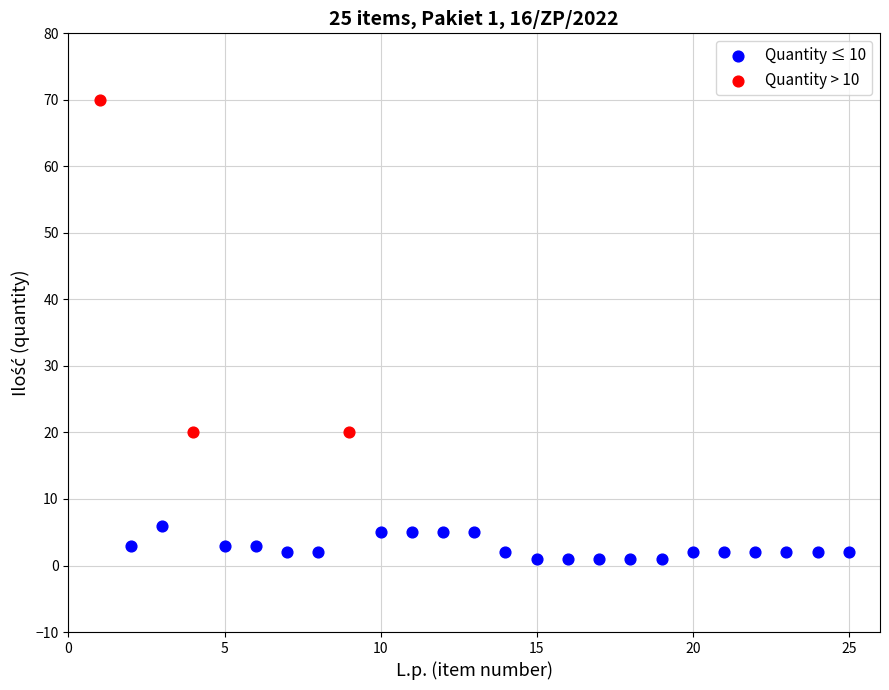

Which series has the widest spread of Y values?

Quantity > 10